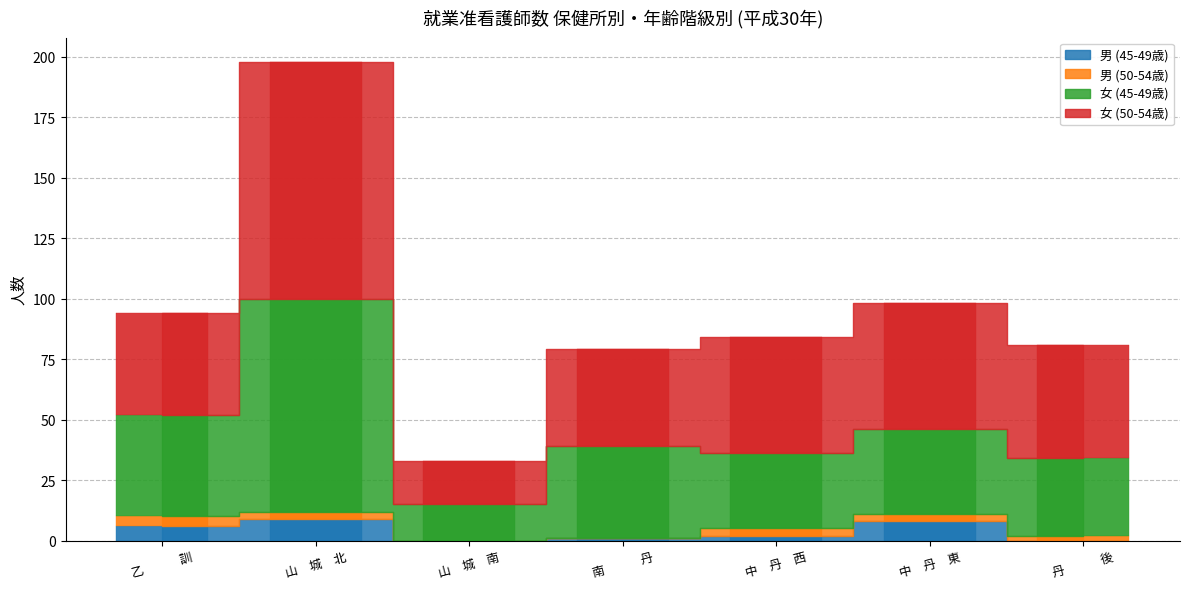

Does the chart contain any negative values?

No